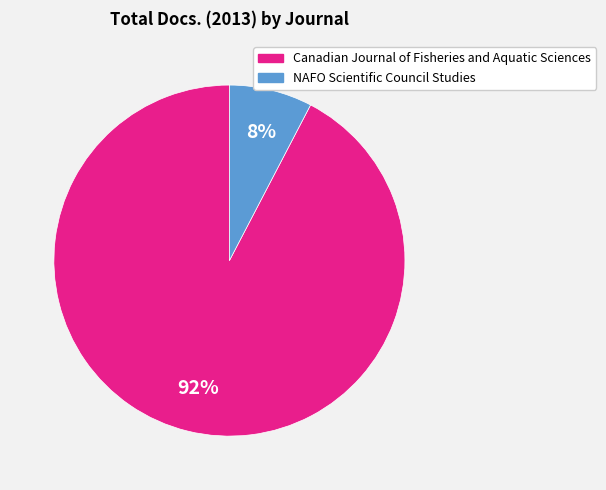

Which slice is the largest?

Canadian Journal of Fisheries and Aquatic Sciences